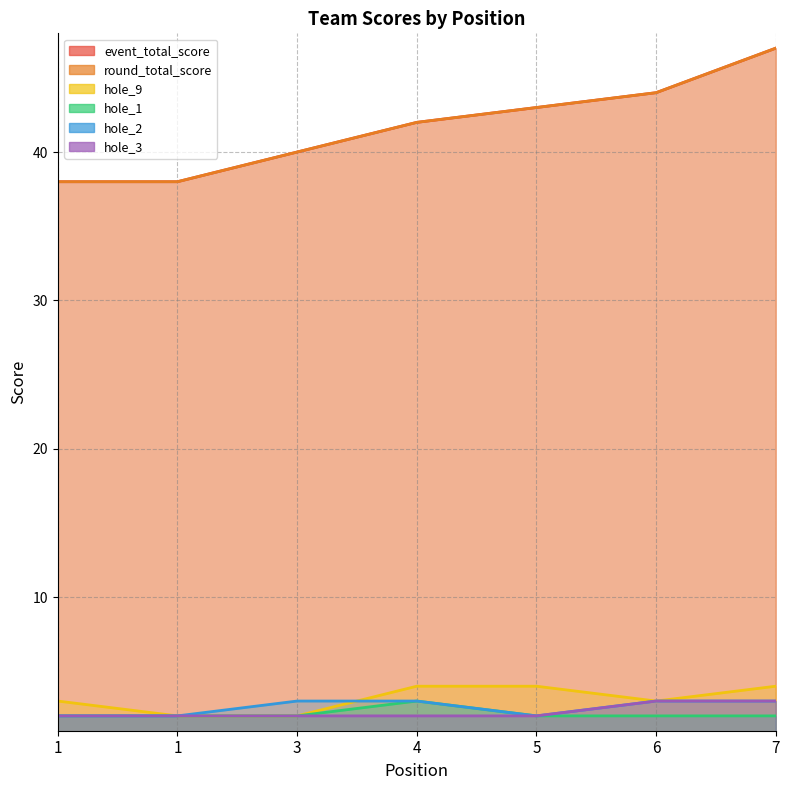

True or false: hole_9 and hole_2 intersect in this chart.

True